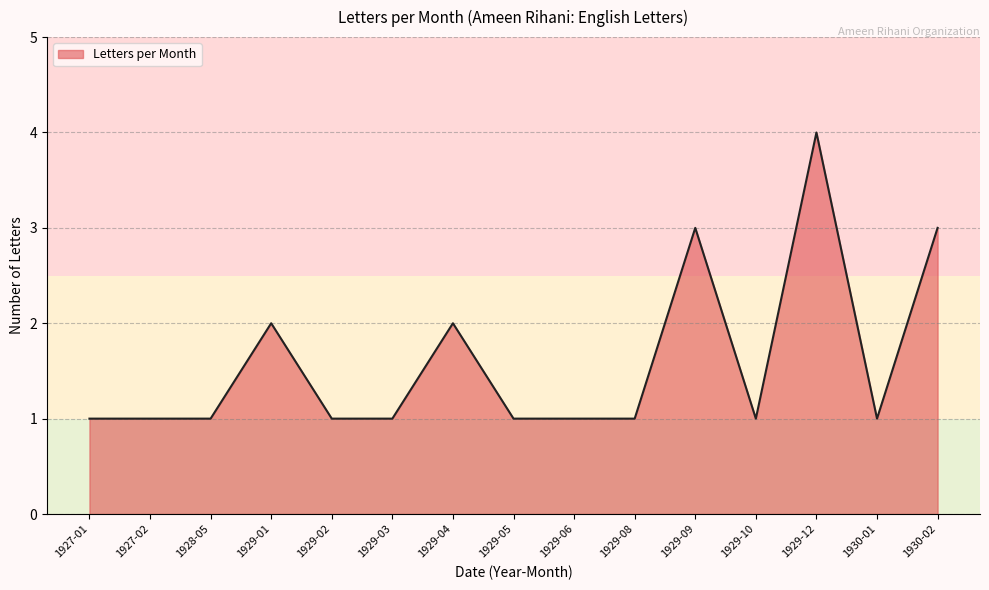

Which label corresponds to the largest value in the chart?

1929-12